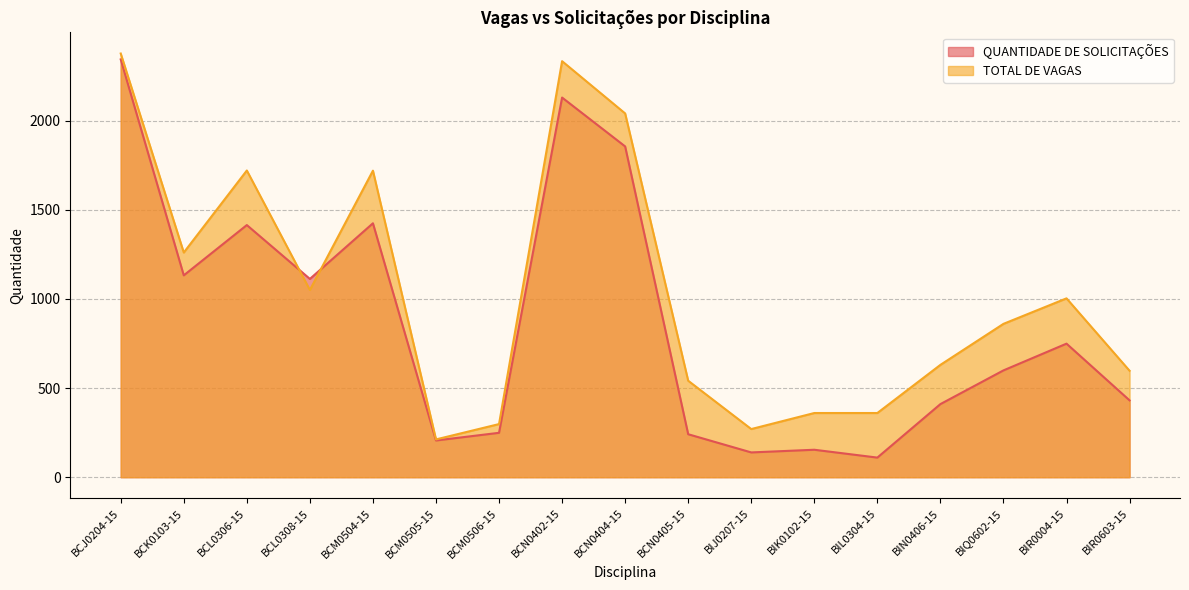

What is the spread (max minus min) of values at BCM0504-15?

295